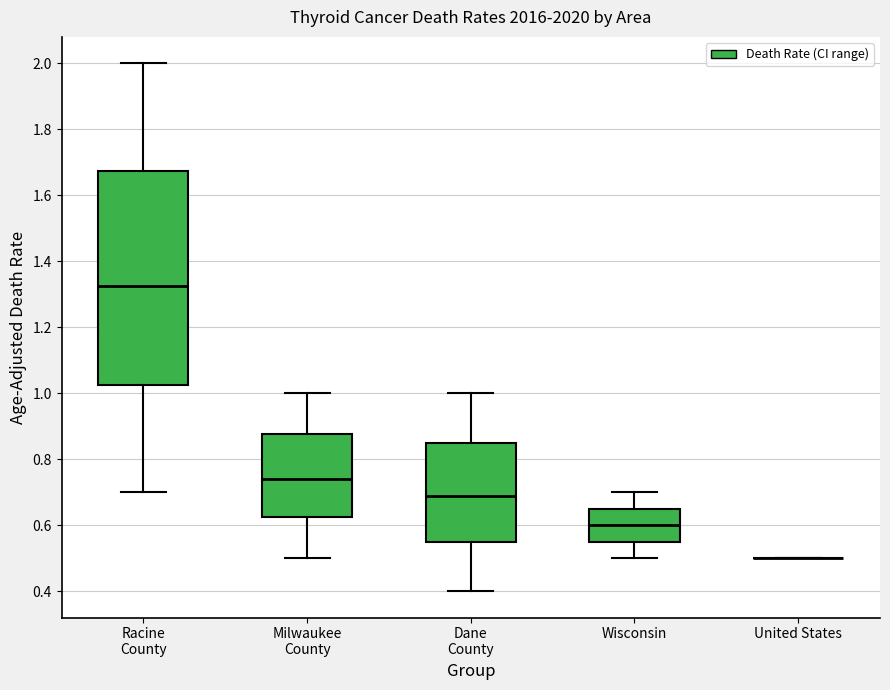

Comparing the boxes themselves (not the whiskers), which one is the tallest?

Racine County